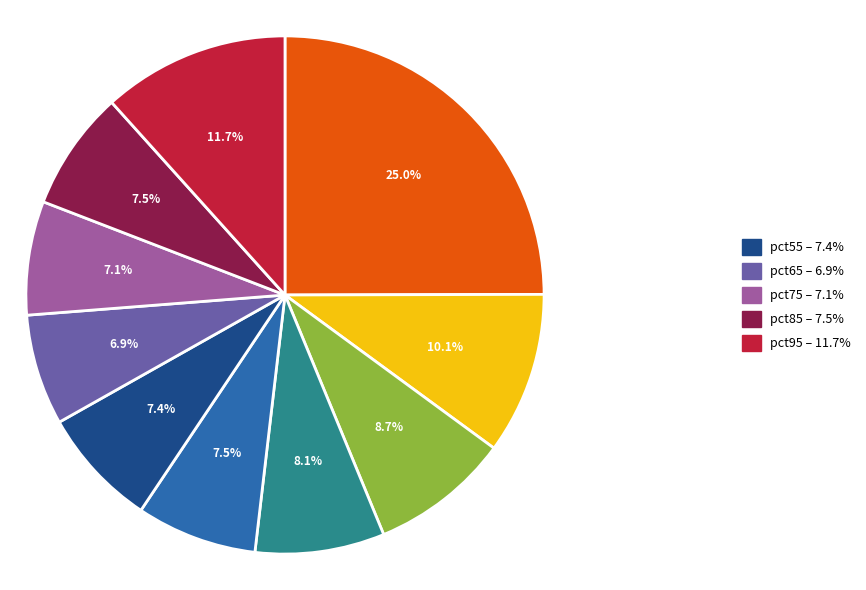

Is there any slice that represents more than half of the pie?

No